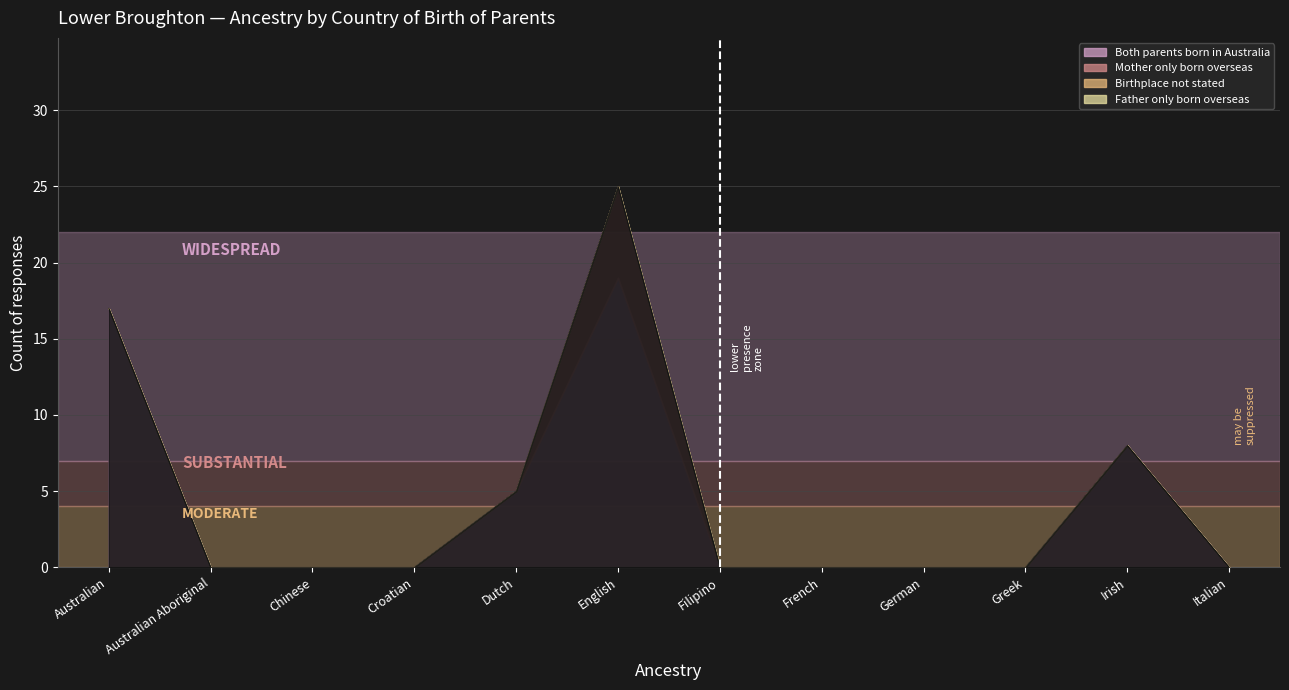

Count the Mother only born overseas values in the range 0 to 1.

11